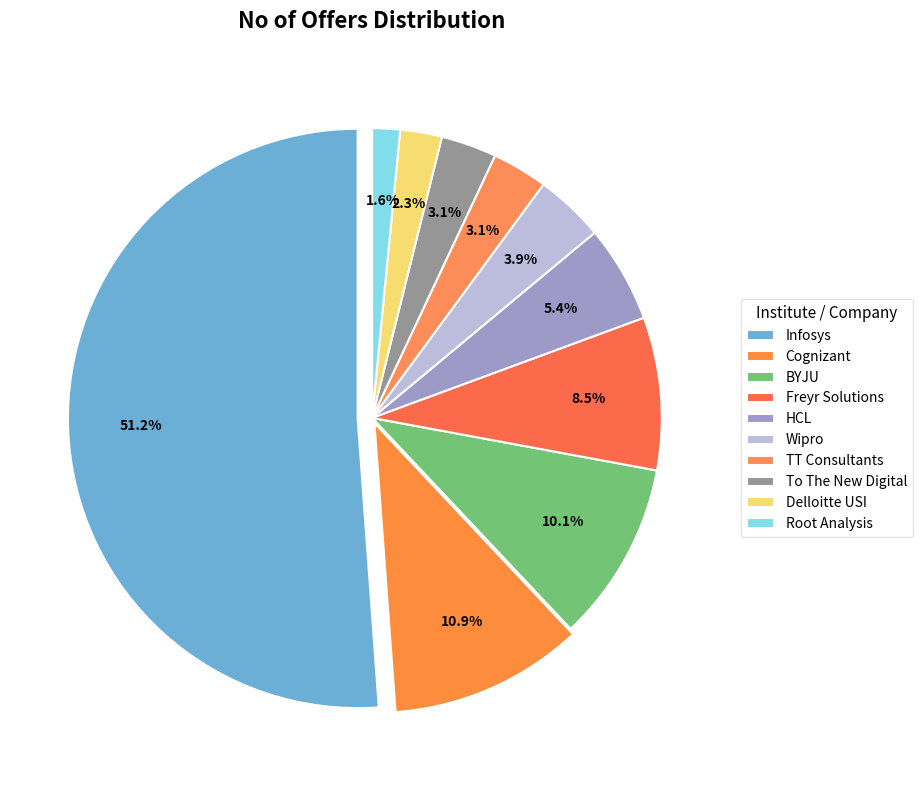

What percentage is the Root Analysis slice, to the nearest percent?

2%